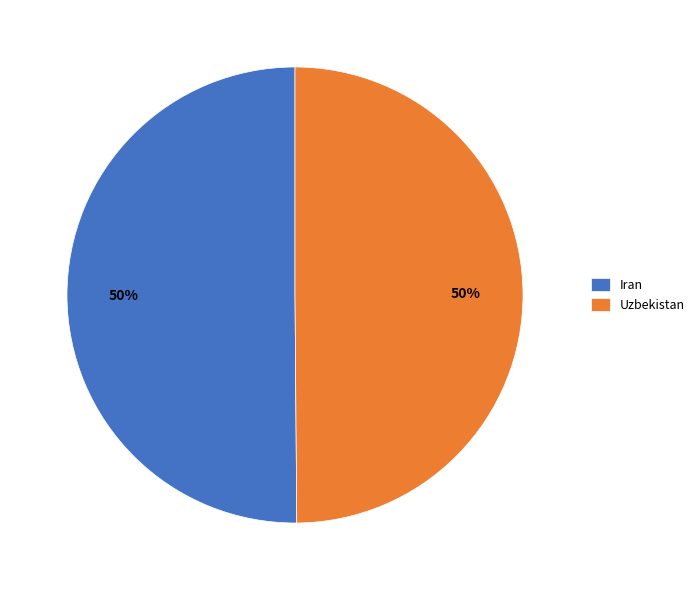

What is the ratio of the value at Uzbekistan to the value at Iran?

1.0